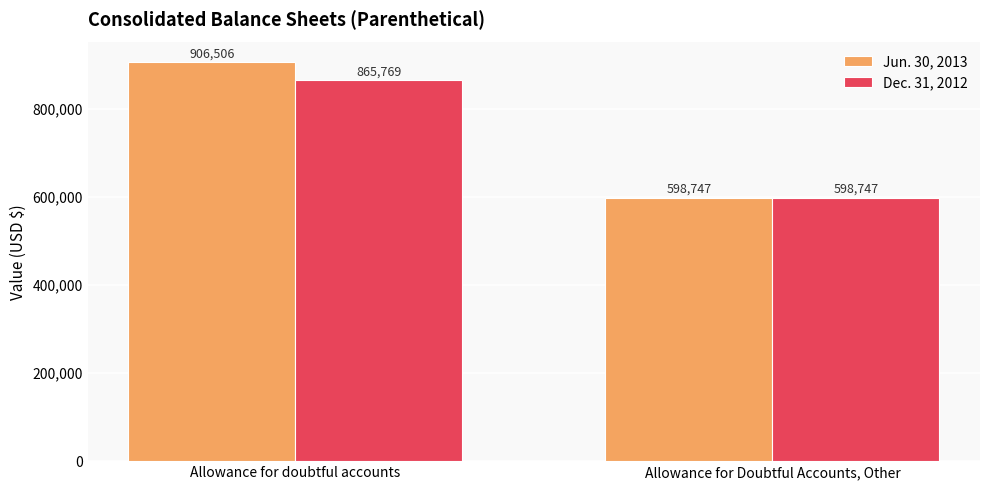

Reading left to right, transcribe all the data shown in this chart.

Jun. 30, 2013: Allowance for doubtful accounts=906506	Allowance for Doubtful Accounts, Other=598747
Dec. 31, 2012: Allowance for doubtful accounts=865769	Allowance for Doubtful Accounts, Other=598747